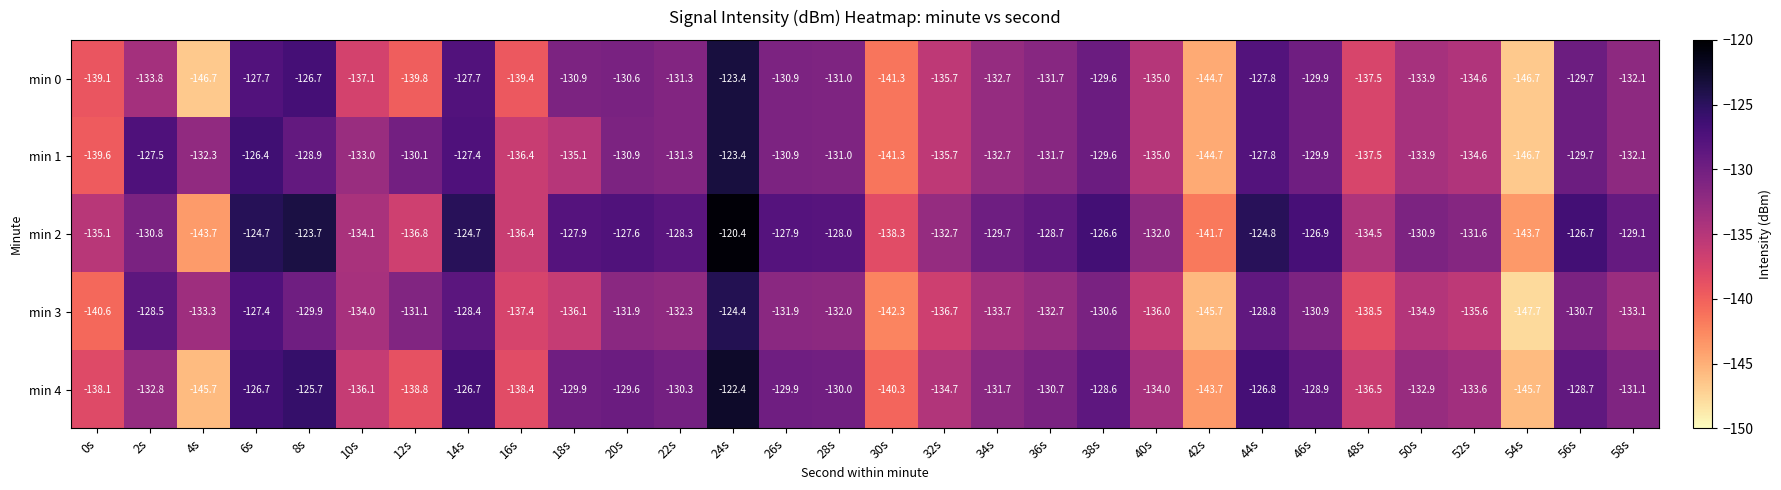

At which category is the sum across all series the highest?

24s